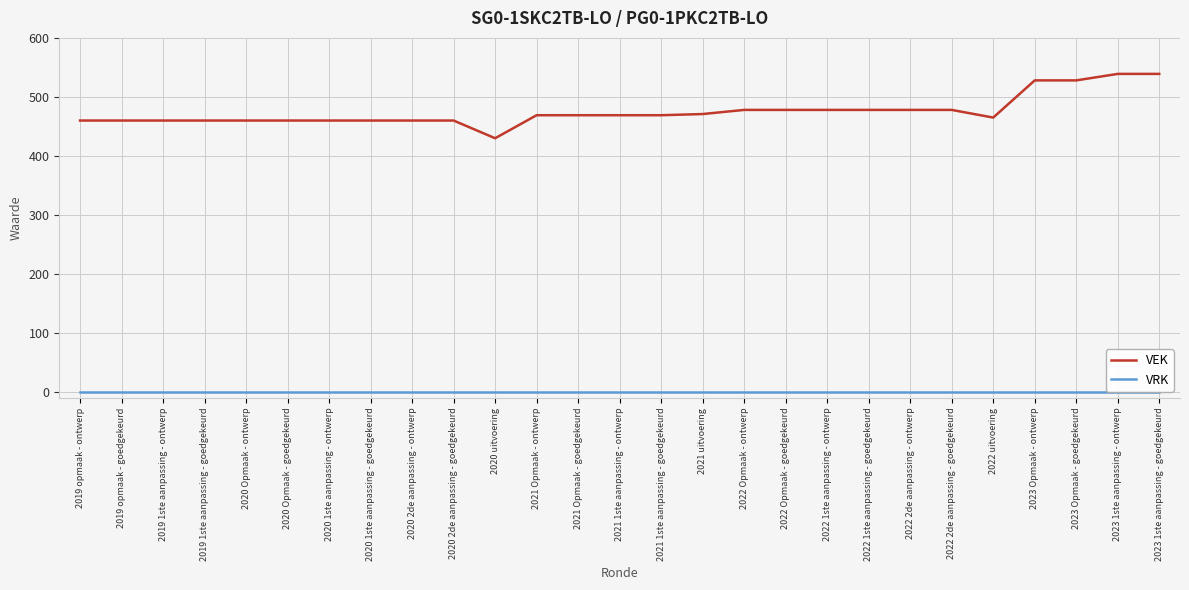

List the series in order of their peak value, highest first.

VEK, VRK